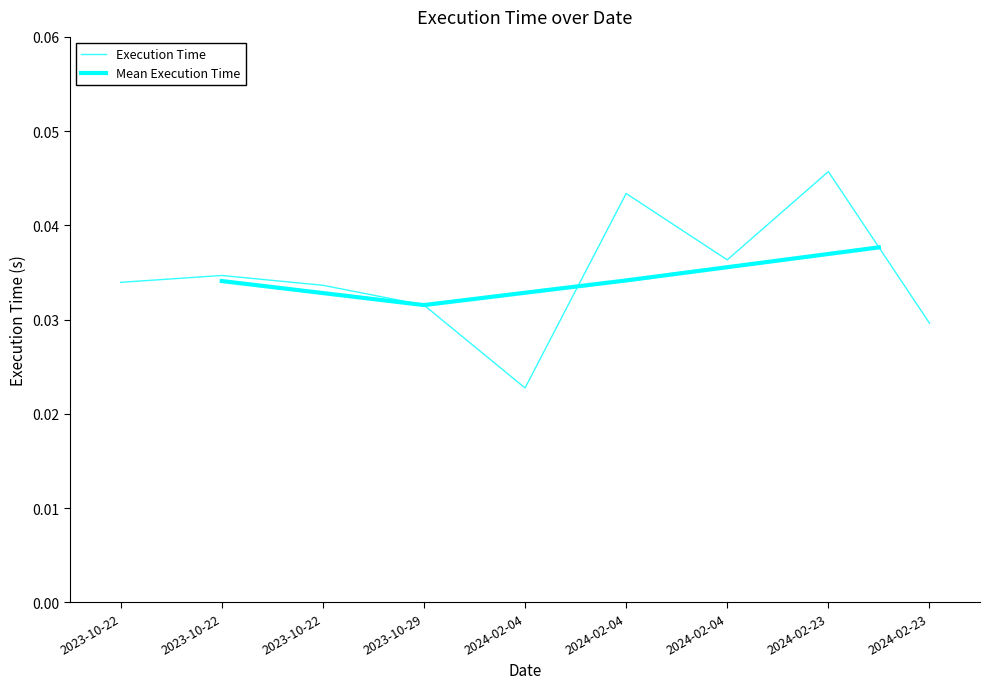

The chart shows a value of 0.0 at 2023-10-22. True or false?

True